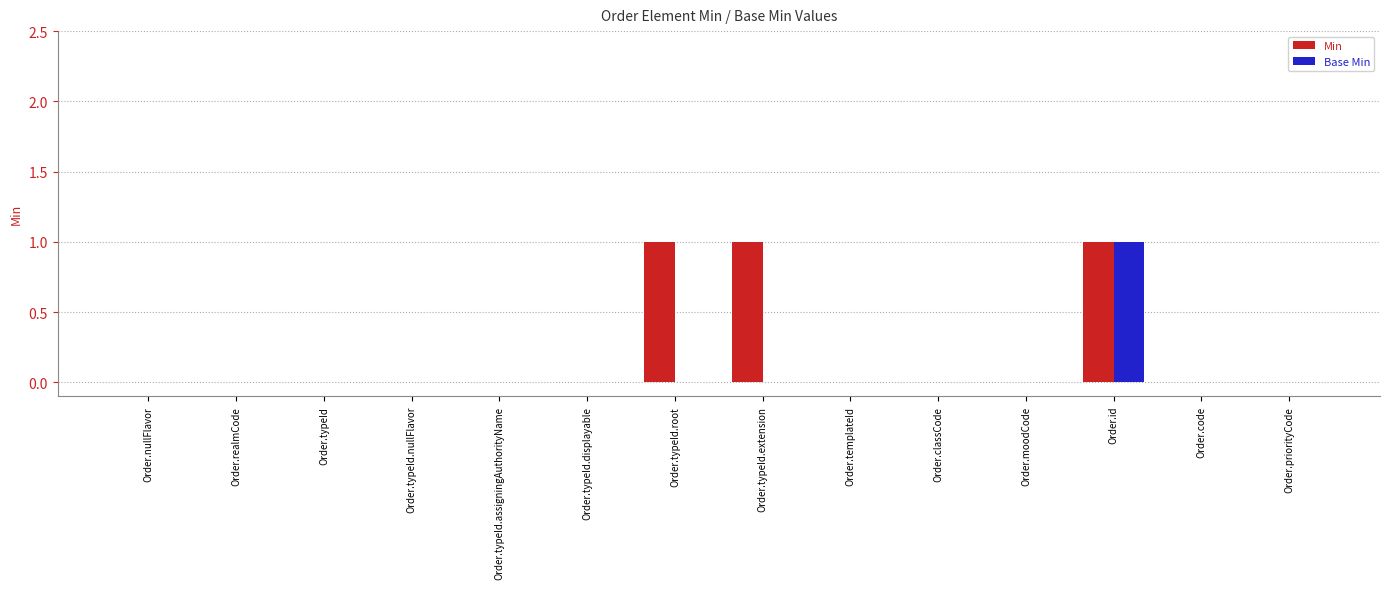

What is the approximate value of Min at Order.typeId.root?

1